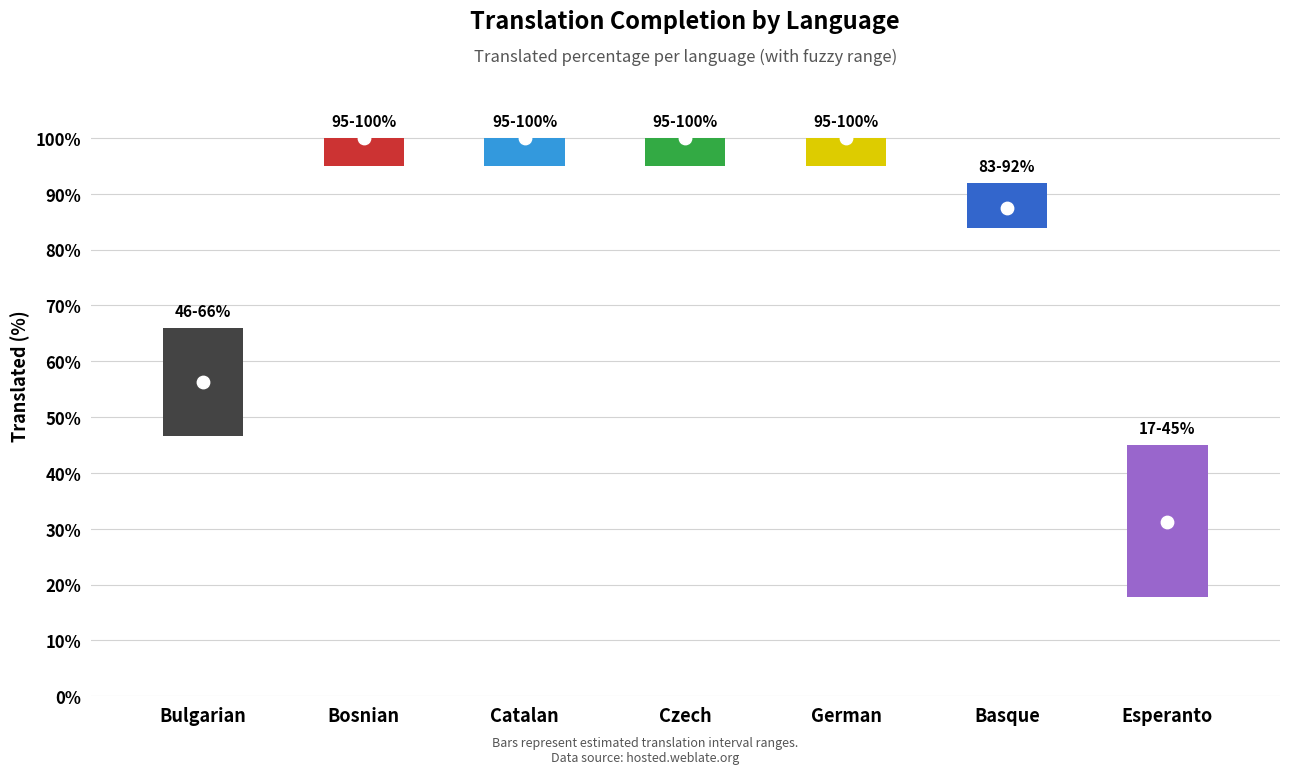

Which series has the largest Y range (max minus min)?

translated_percent